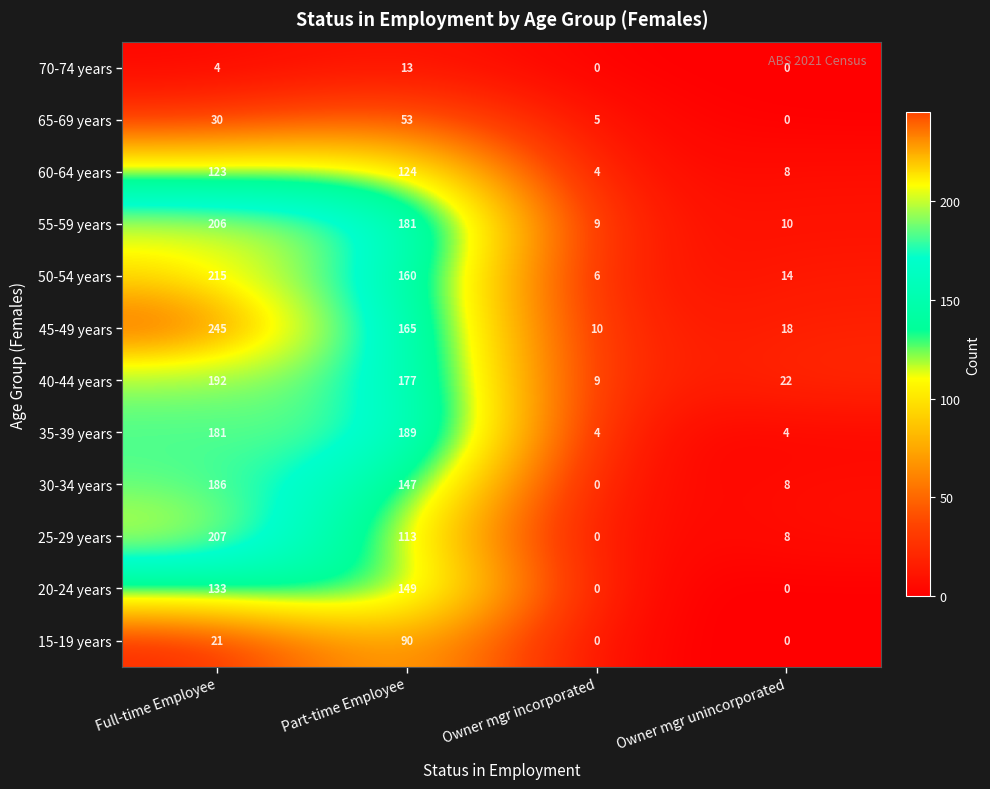

How many data points does each series have?

4